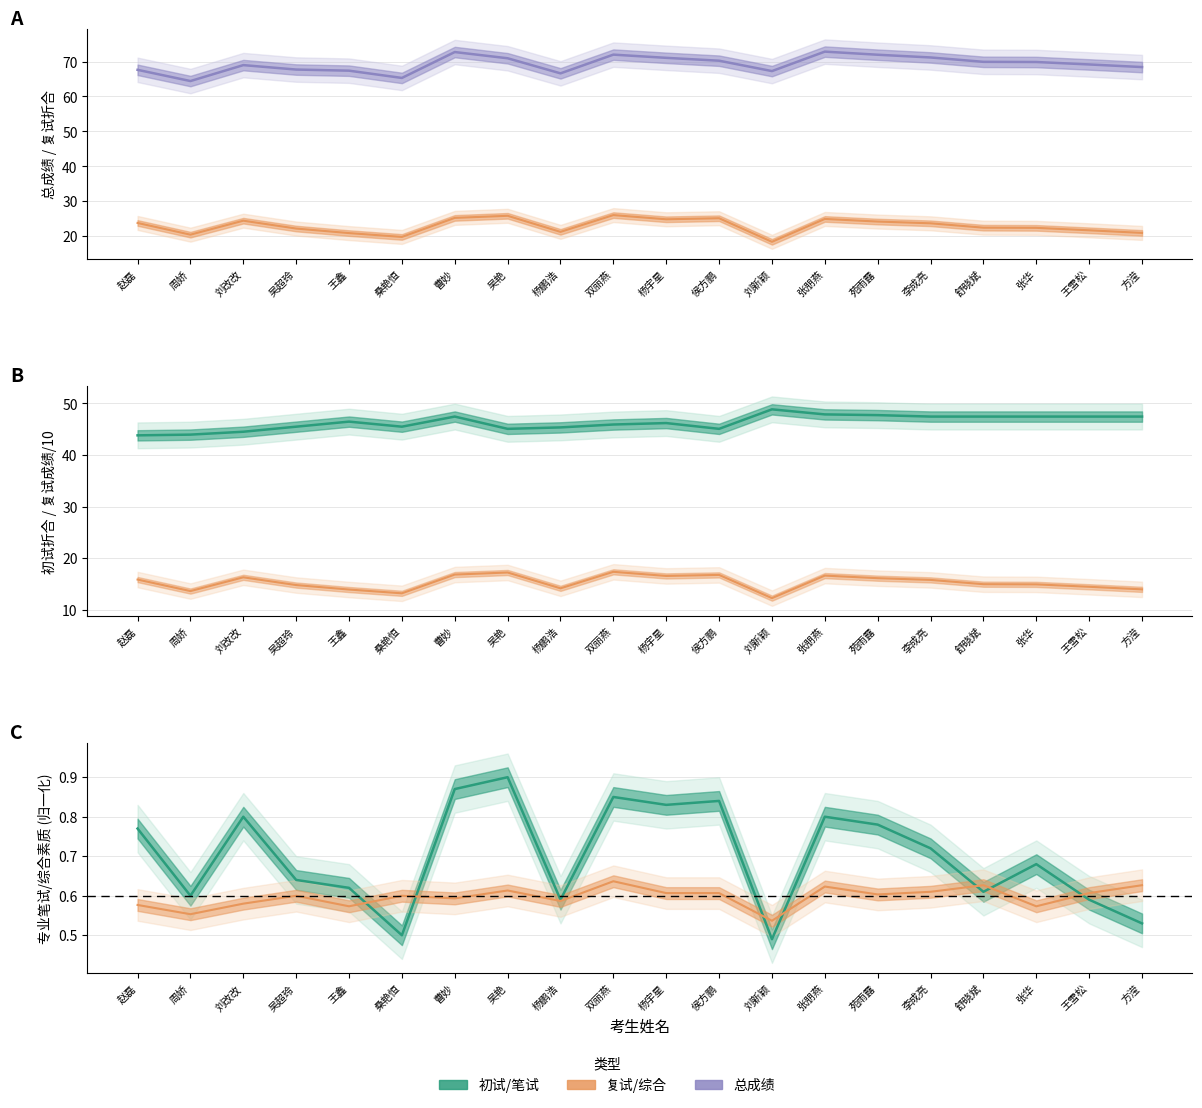

Is the value of 初试折合 at 周娇 greater than the value of 总成绩 at 周娇?

No